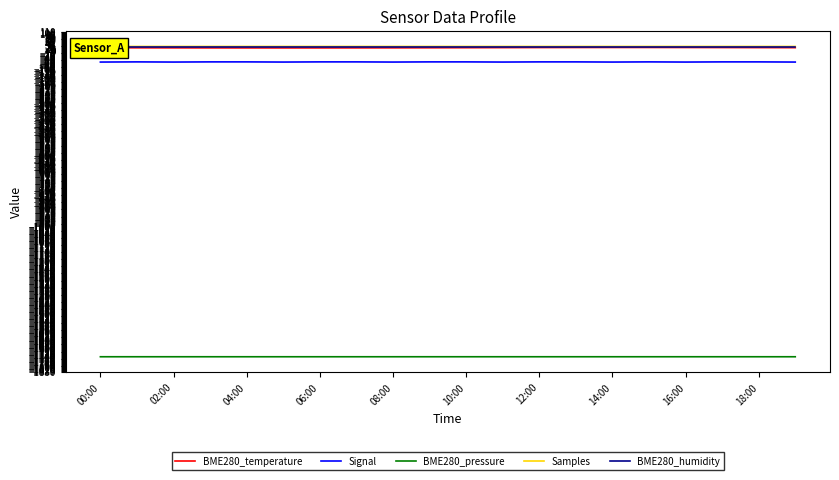

What is the sum of the BME280_pressure values at 16:00 and 12:00?

-3489.9